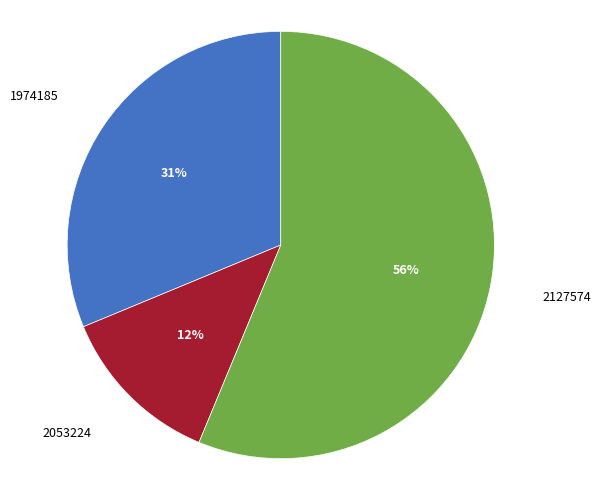

To the nearest percent, what portion does 1974185 represent?

31%